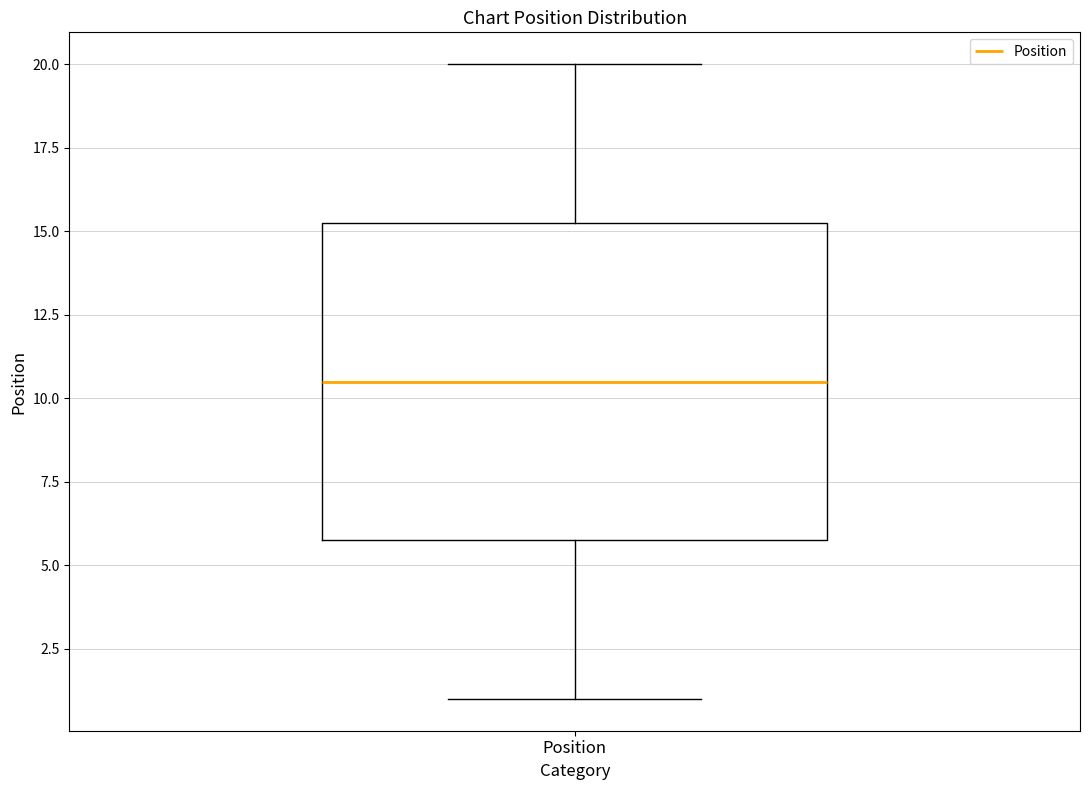

Where does the upper whisker of the box for Position end on the y-axis? The values are not printed on the chart, so give them approximately, as read against the axis.

20.0